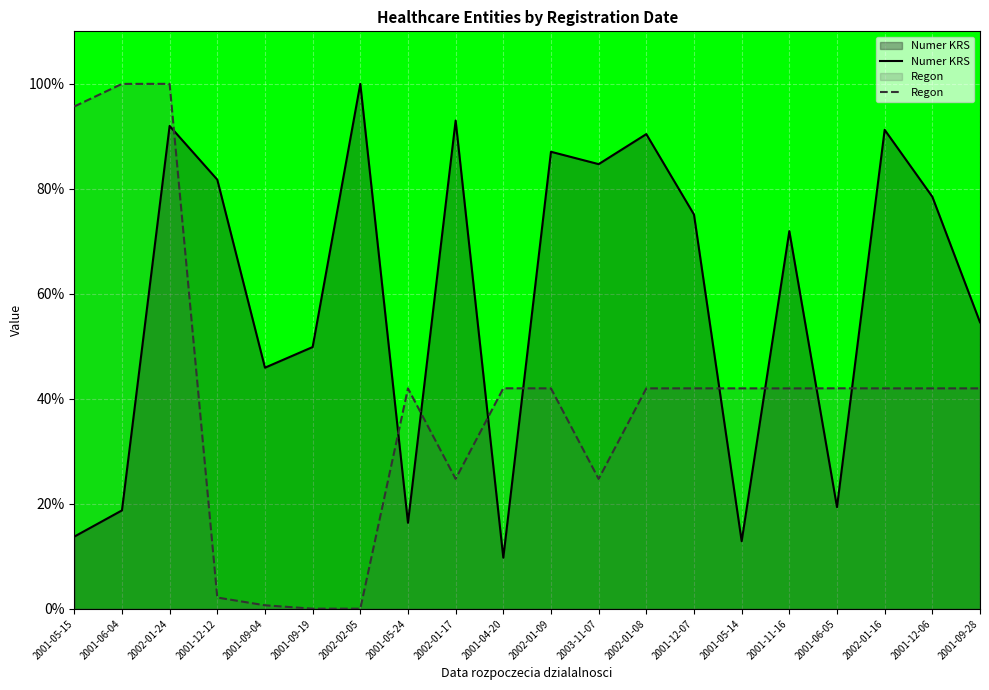

List the series in order of their peak value, highest first.

Numer KRS, Regon